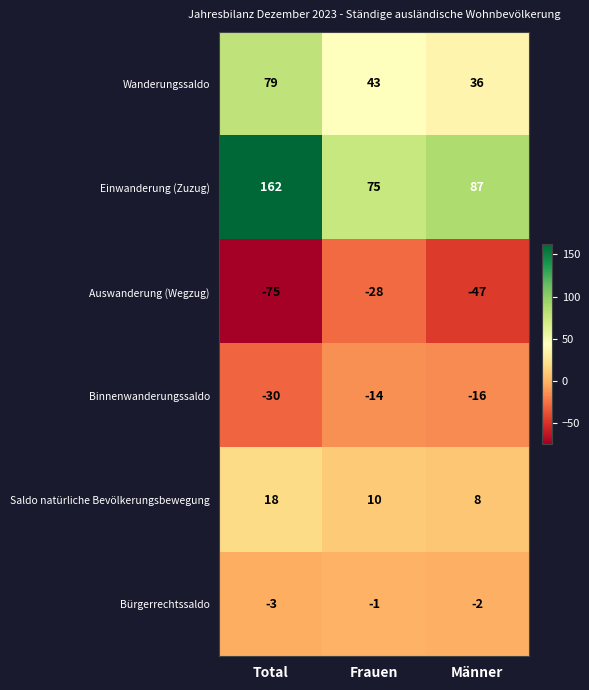

Count the Wanderungssaldo values in the range 36 to 79.

3